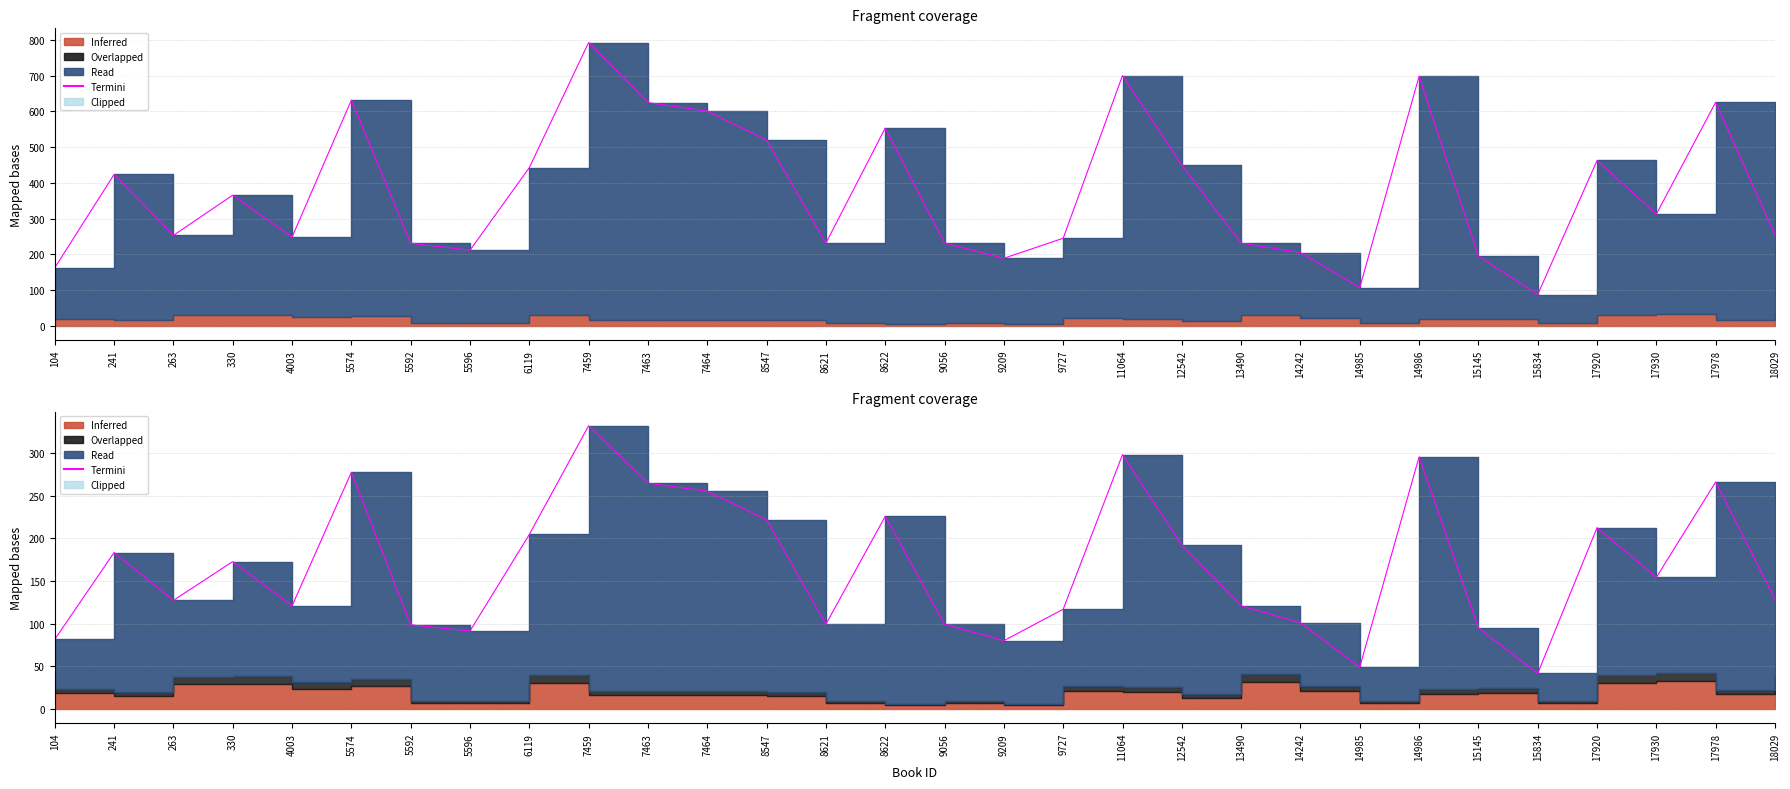

True or false: the data shows 427.6 at 14986.

False